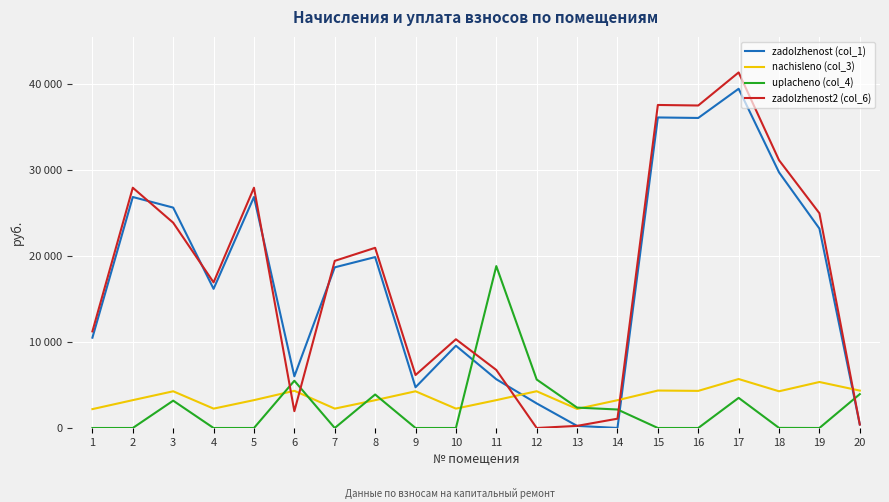

Is this an area chart (filled region under the line)?

No